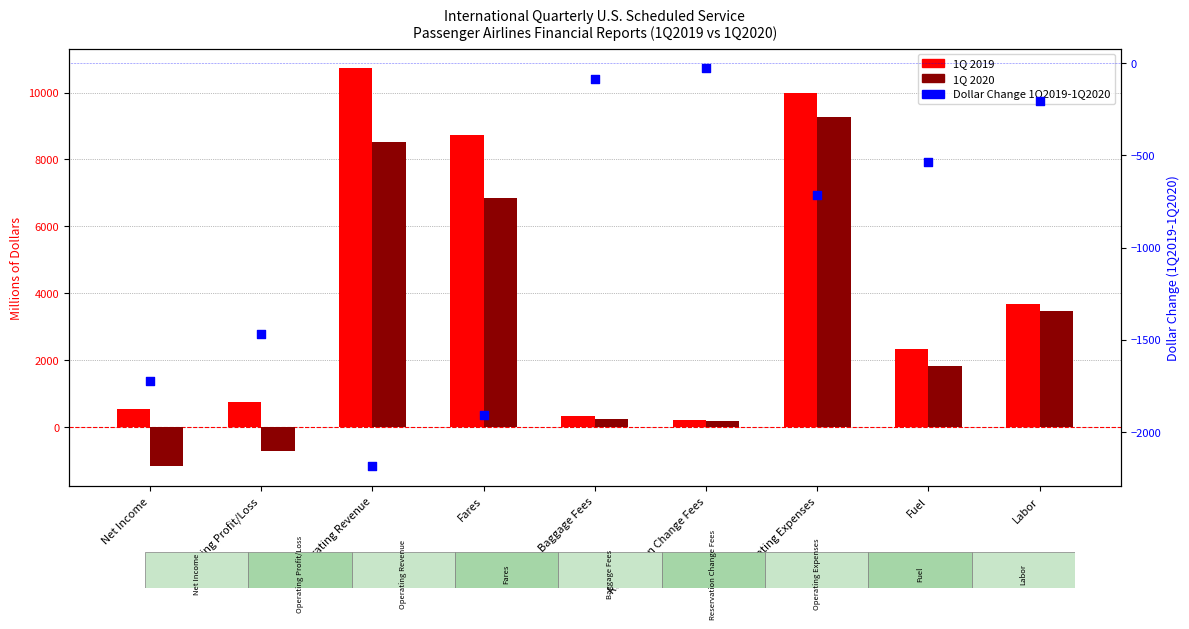

Is the value of Dollar Change 1Q2019-1Q2020 at Fares greater than the value of 1Q 2020 at Reservation Change Fees?

No